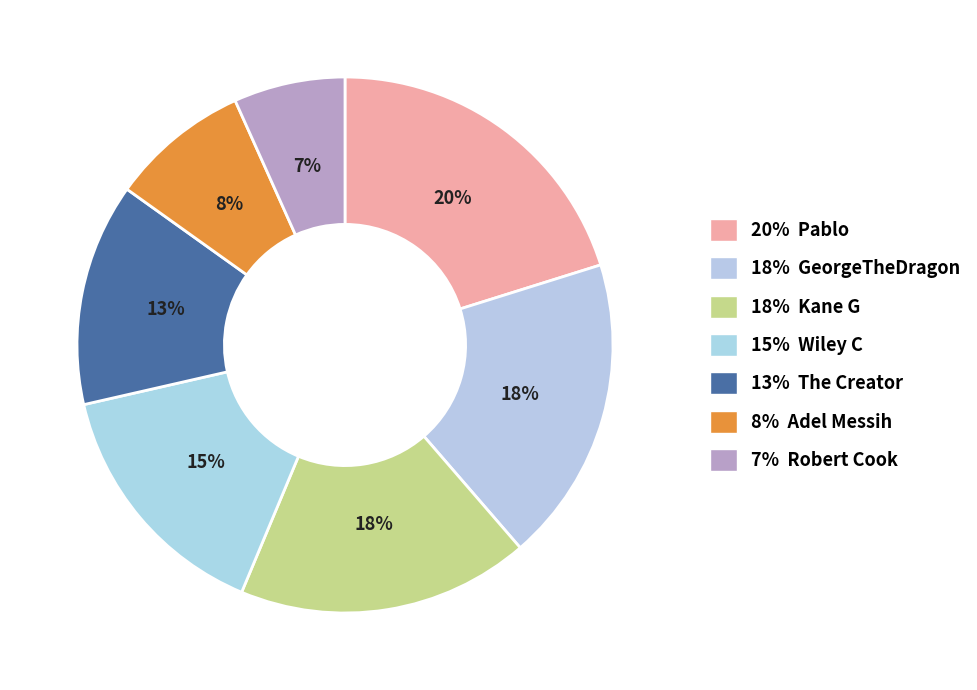

How many segments does this pie chart have?

7